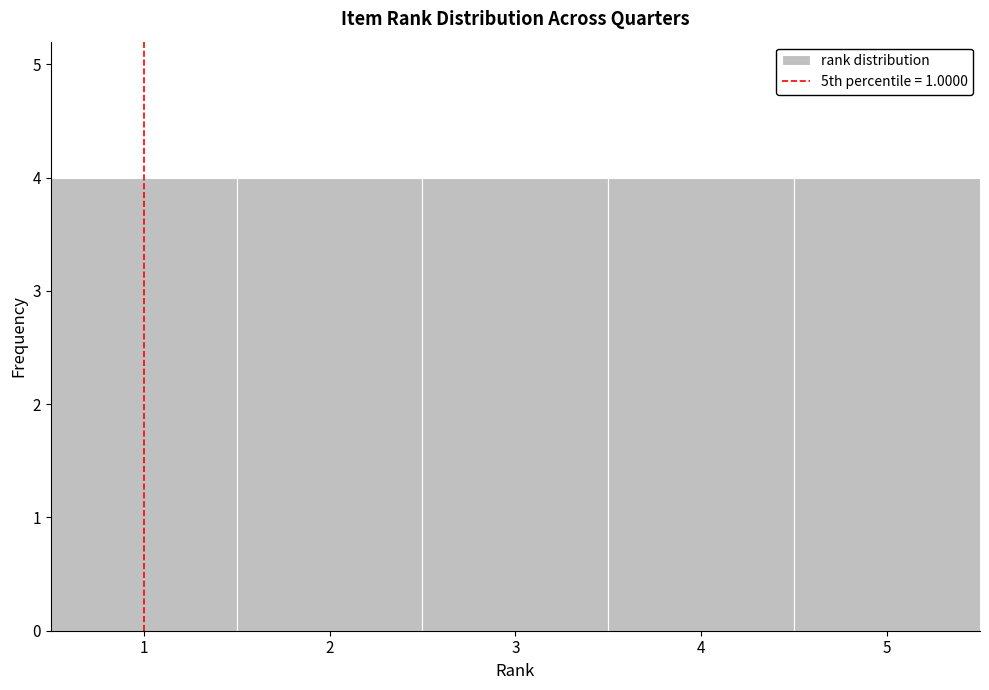

Reading left to right, transcribe this chart: for each bar, give the range it covers on the x-axis and its height. The values are not printed on the chart, so give them approximately, as read against the axis.

0.5 to 1.5: 4
1.5 to 2.5: 4
2.5 to 3.5: 4
3.5 to 4.5: 4
4.5 to 5.5: 4